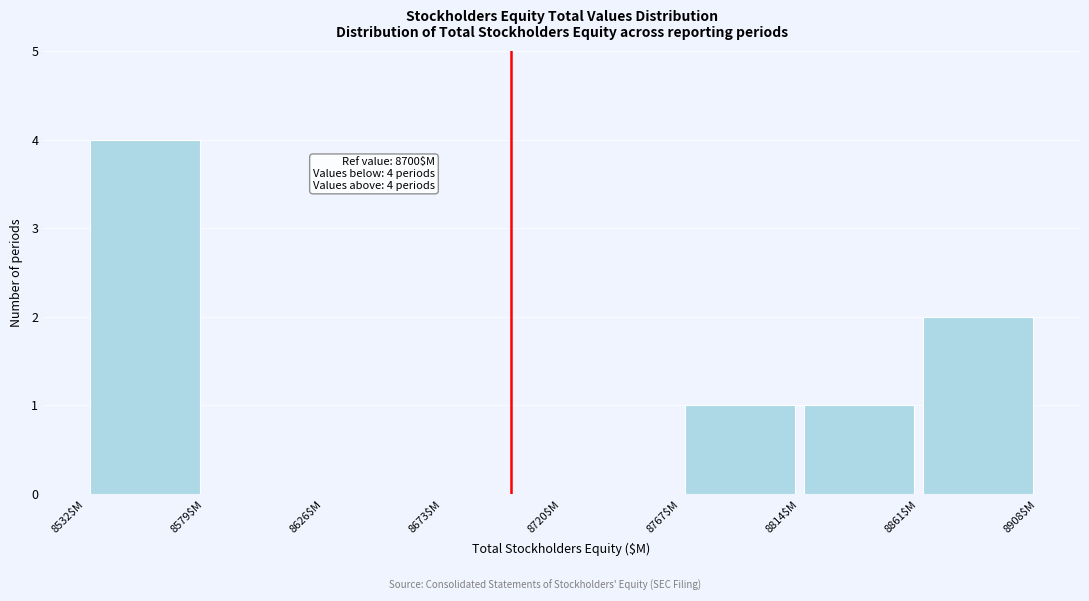

Over which range of the x-axis is the bar tallest?

8532 to 8579